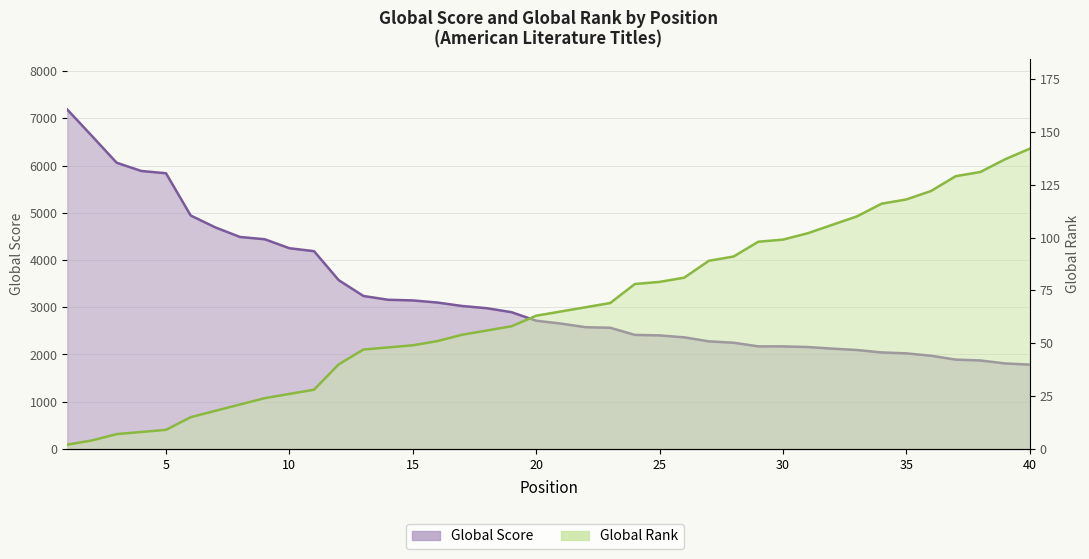

What is the value of the Global Score point at the 25th from the left?

2404